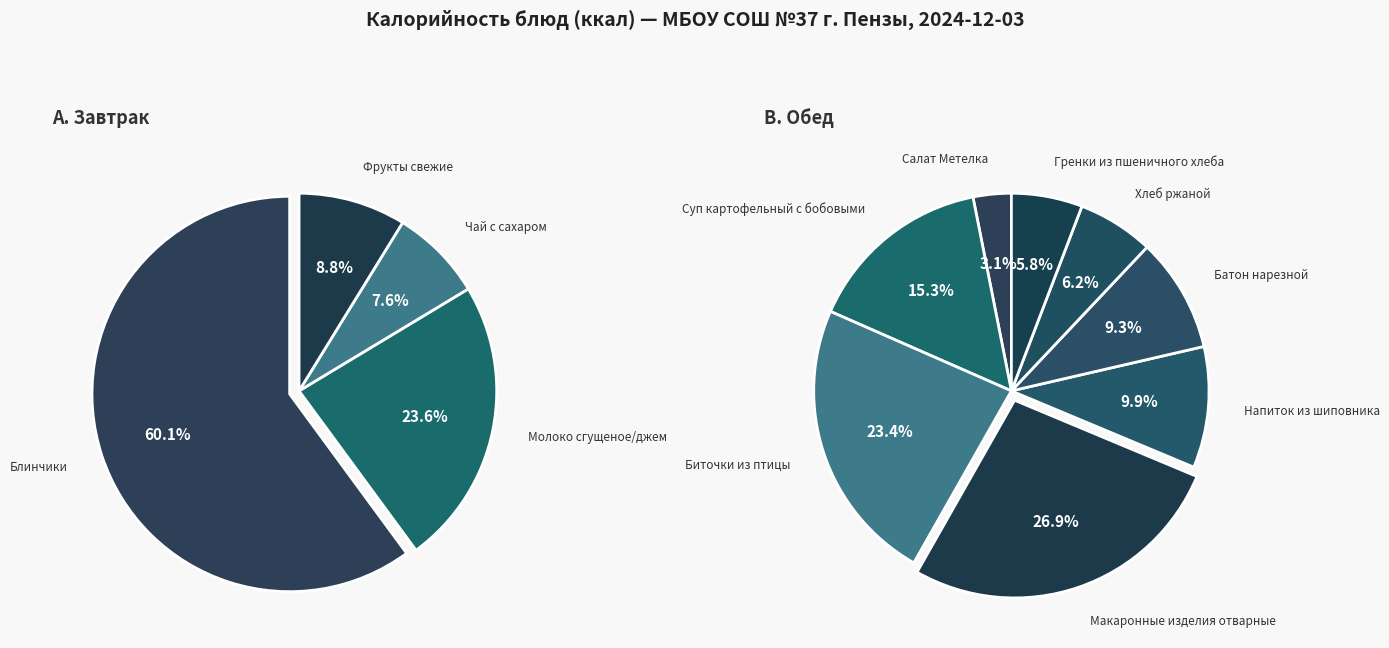

How many segments does this pie chart have?

12